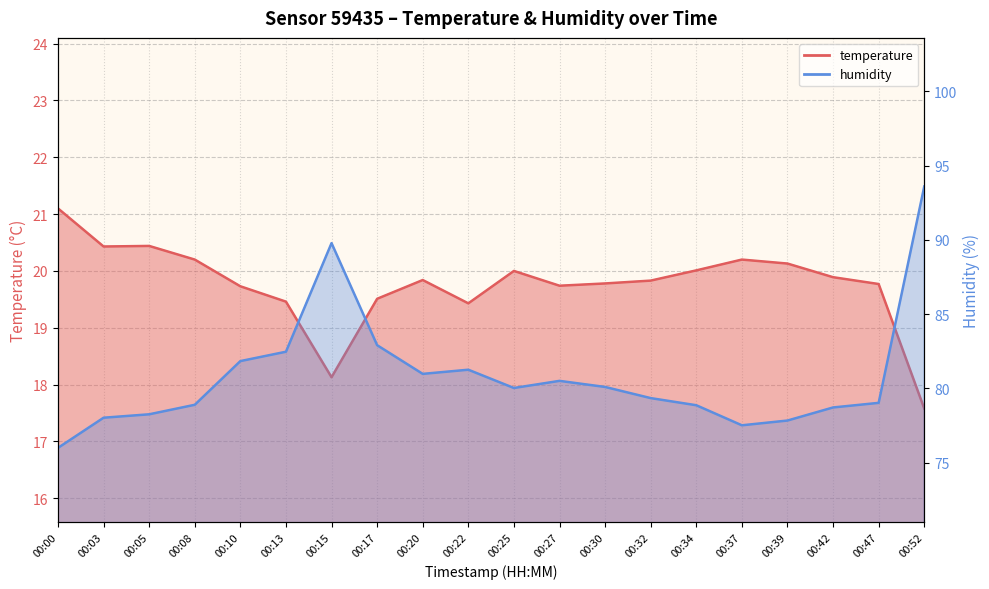

Is the value of humidity at 00:20 greater than the value of temperature at 00:00?

Yes